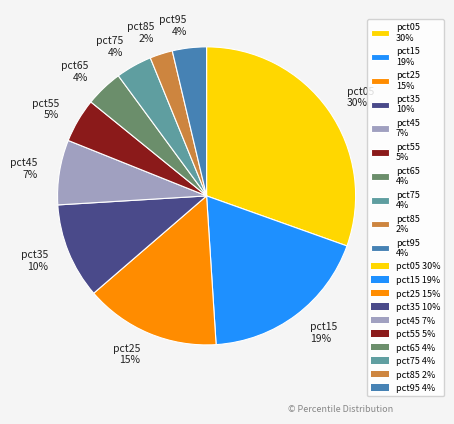

To the nearest percent, what is the difference between the pct75 4% and pct55 5% slice percentages?

1%